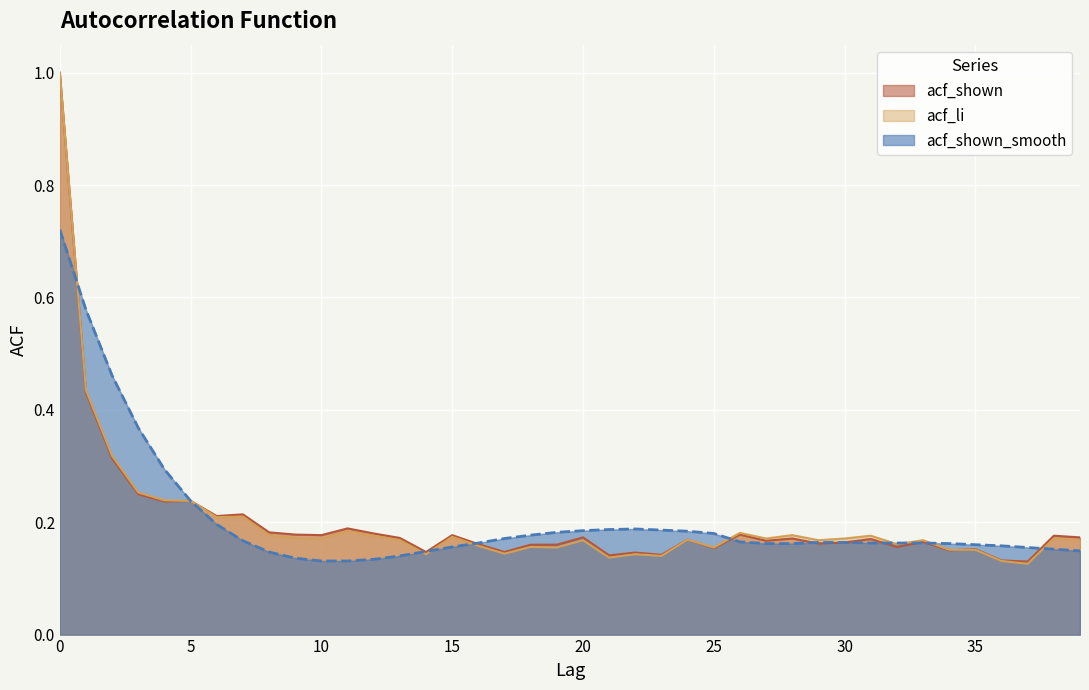

Read the acf_shown_smooth value at 35.

0.2